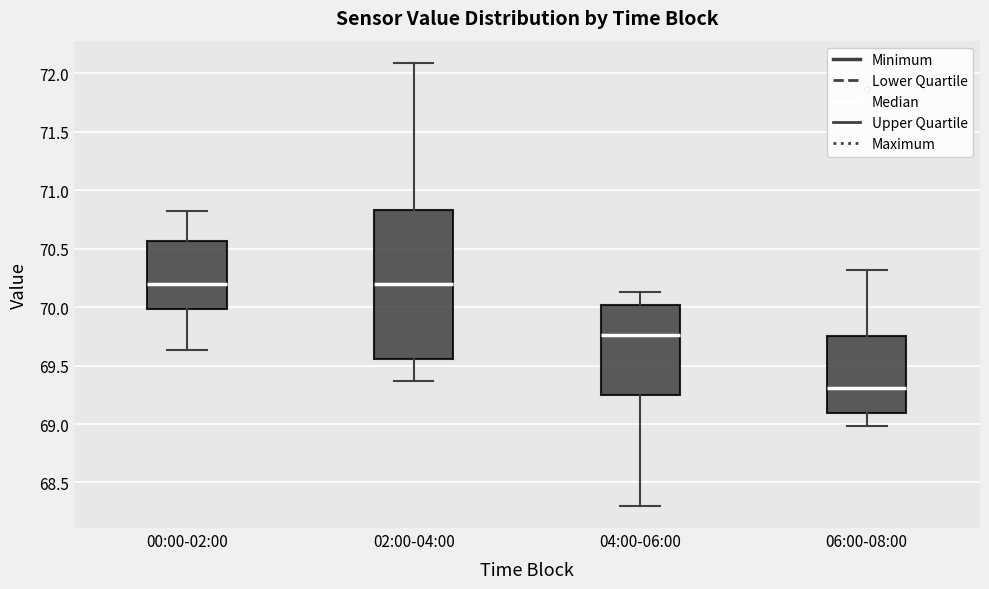

Which box has the lowest median line?

06:00-08:00